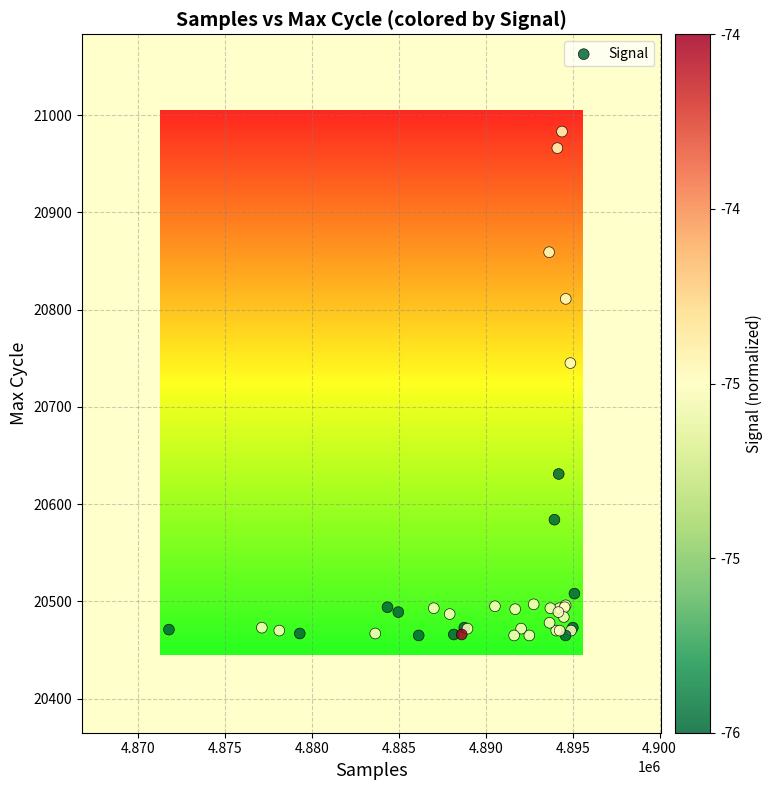

What Y value in the scatter plot is closest to 20724?

20745